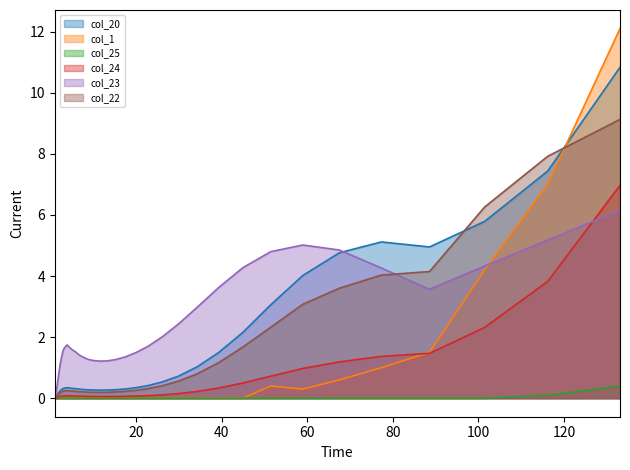

Where is col_20 nearest to the value 5?

88.583